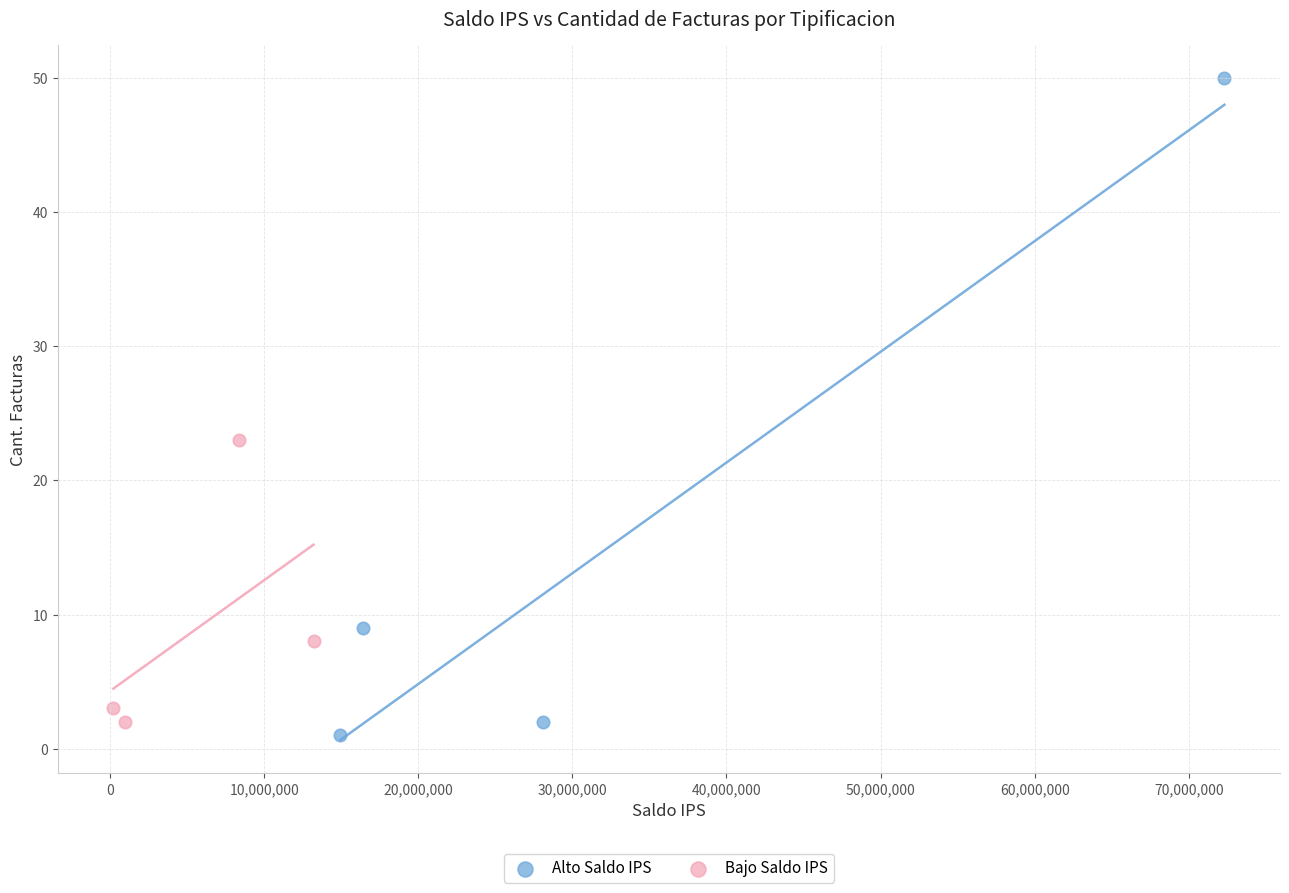

Which series reaches the maximum Y coordinate?

Alto Saldo IPS